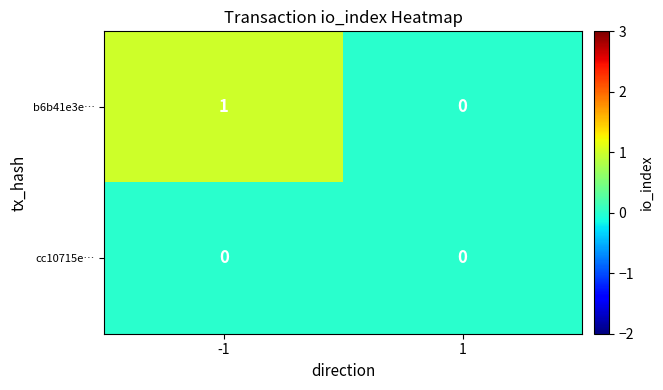

How many series are shown in this chart?

2